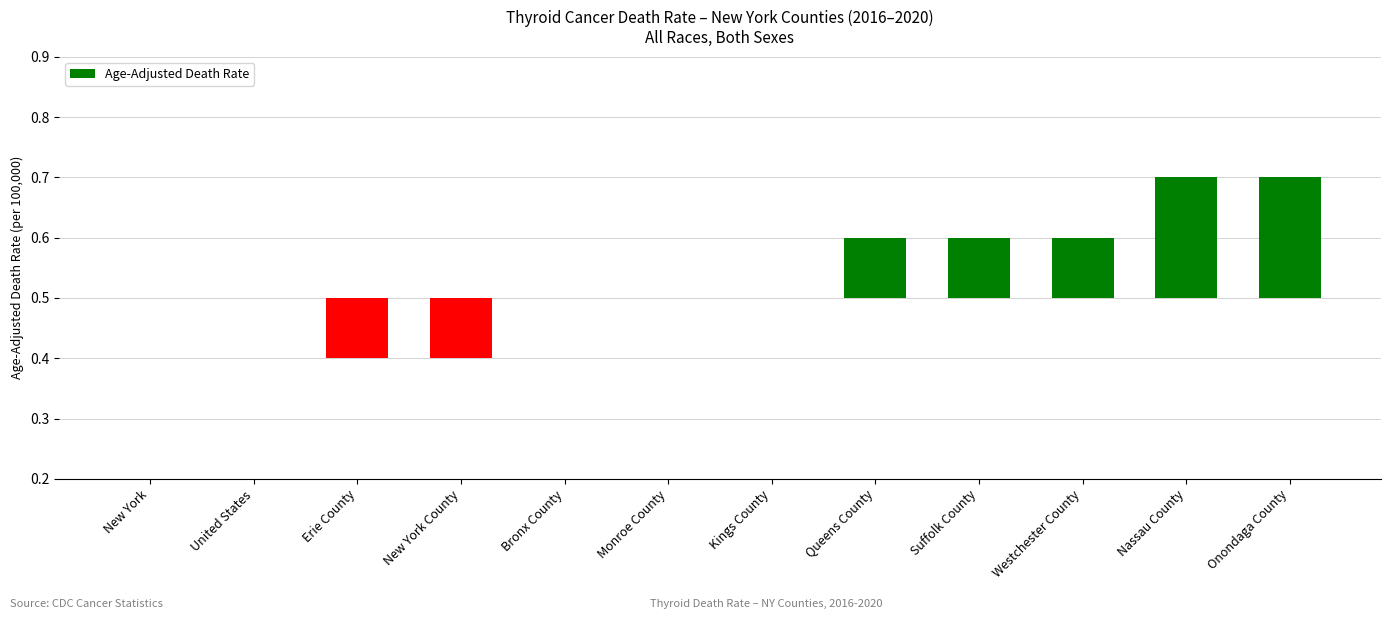

What is the change in value from Kings County to Queens County?

+0.1